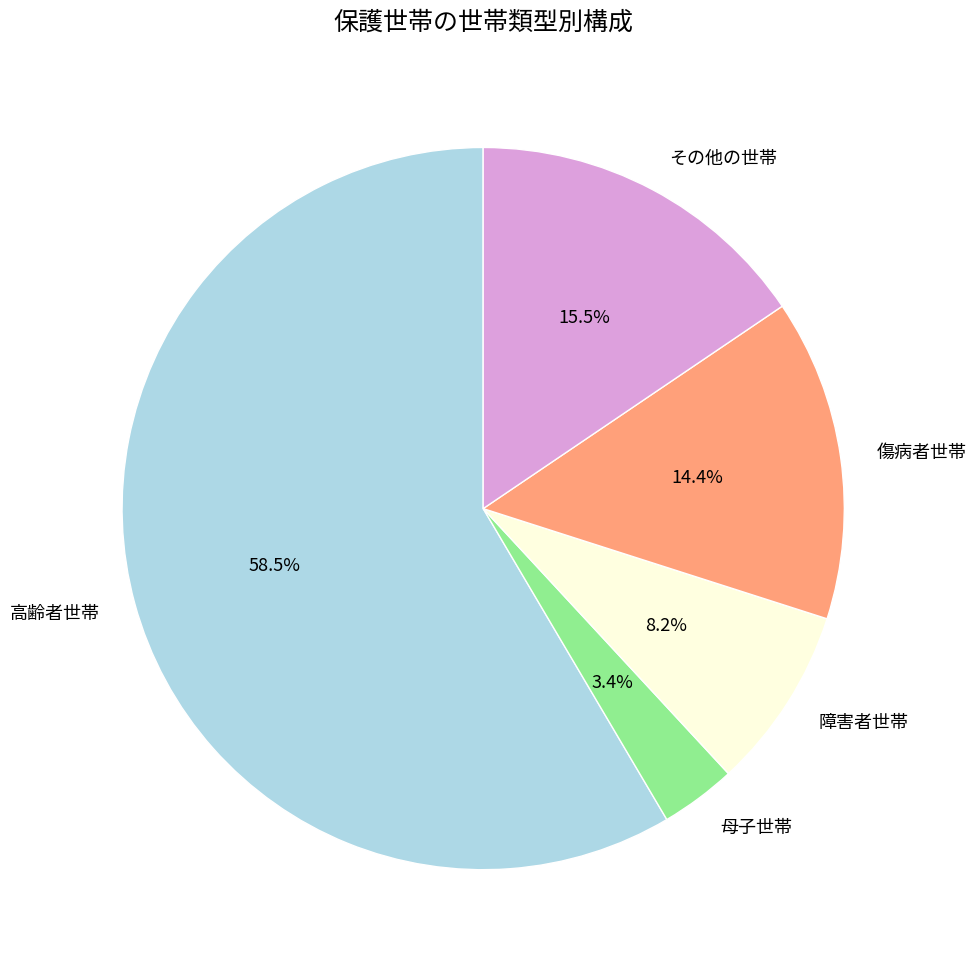

Does 障害者世帯 represent more than half of the total?

No